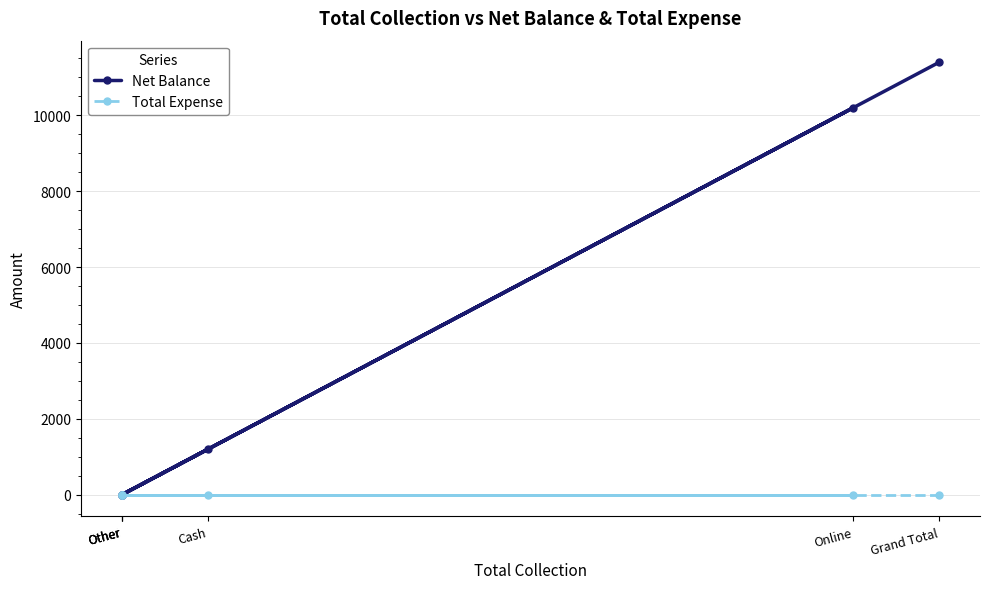

True or false: Net Balance and Total Expense cross at least once.

False